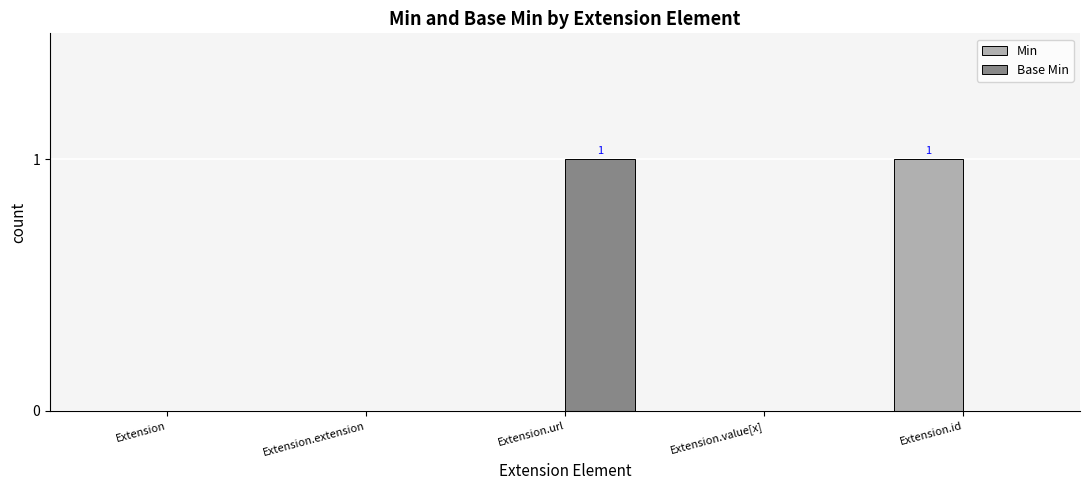

Which category has the highest value in the Min series?

Extension.id